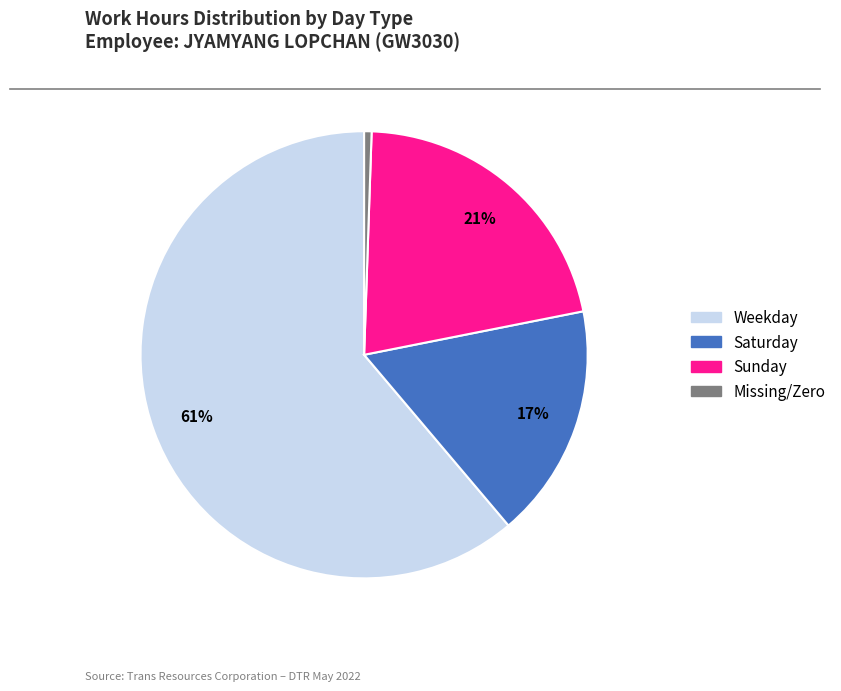

To the nearest percent, what percentage of the pie is Missing/Zero?

1%